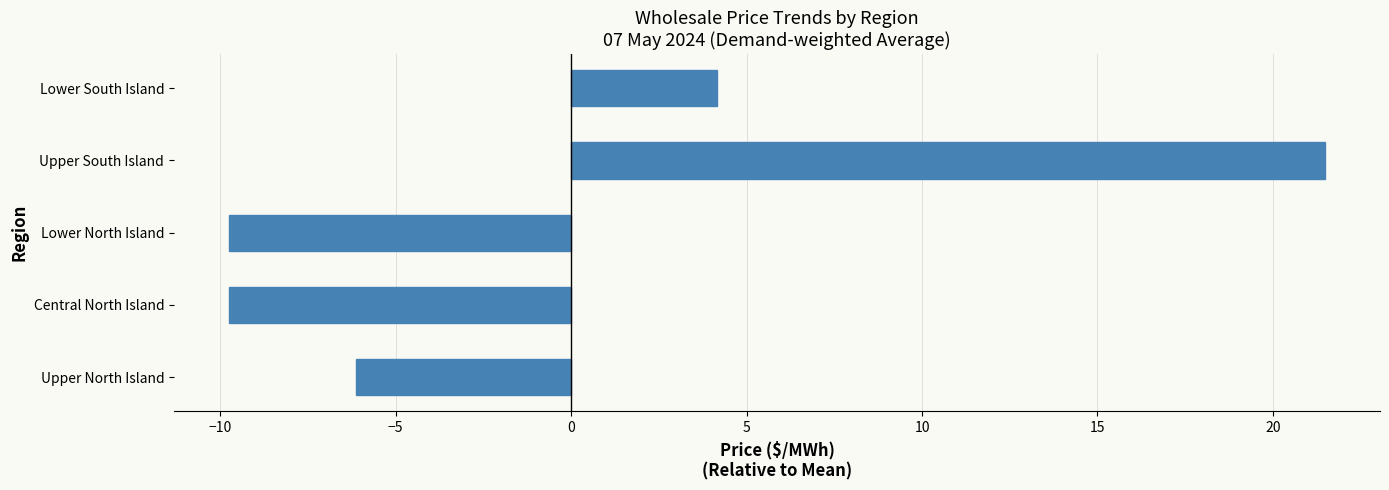

Where is the data nearest to the value 5?

Lower South Island